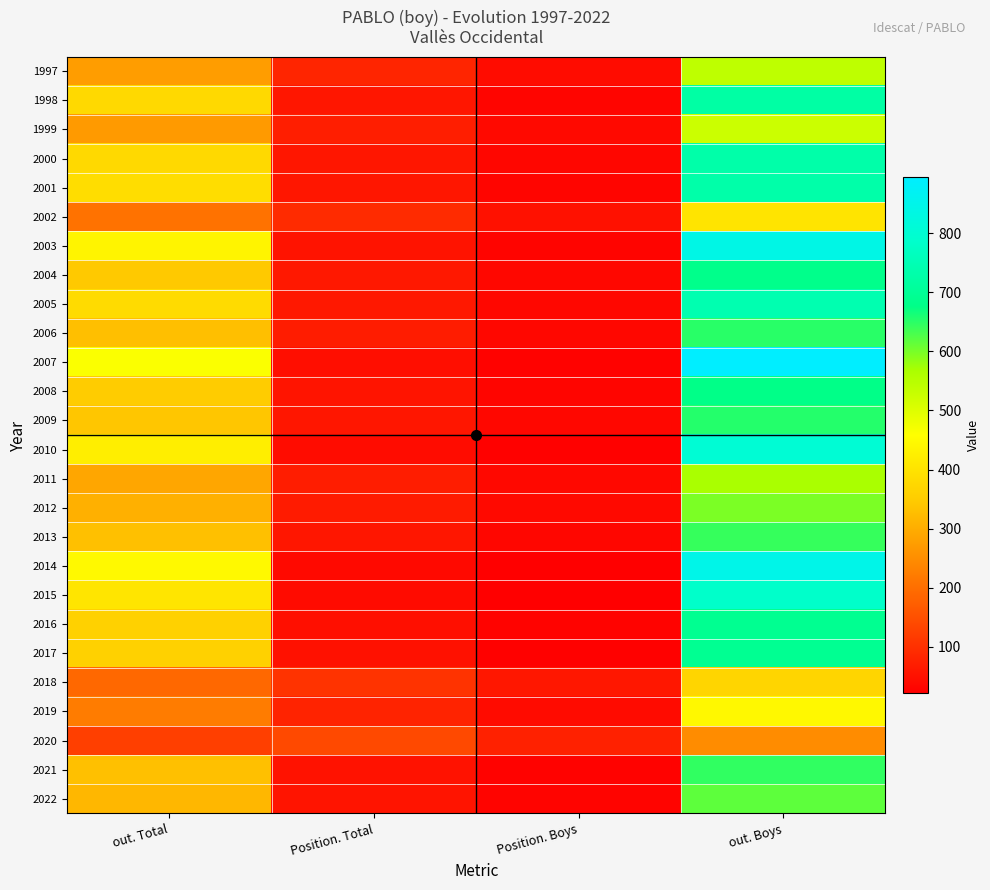

At which category is the sum across all series the highest?

out. Boys